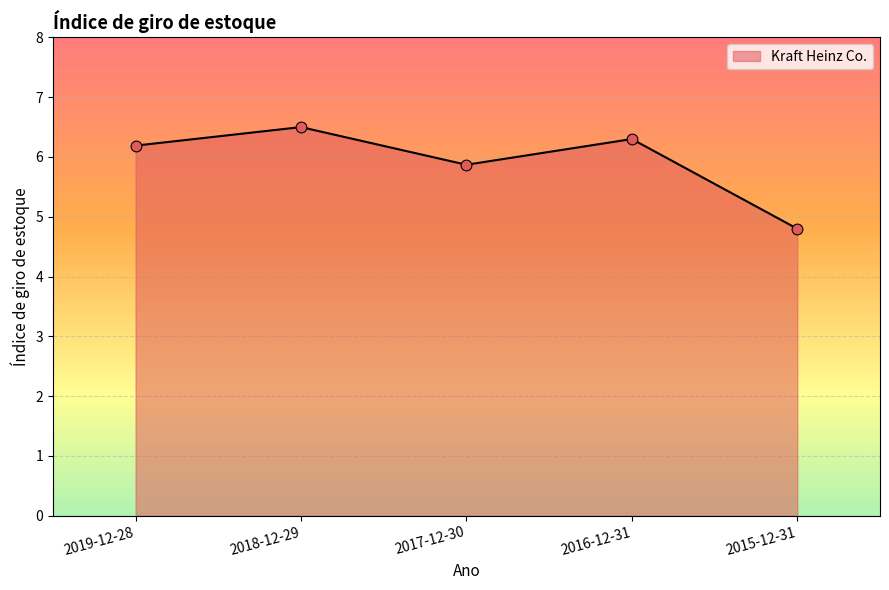

What is the change in value from 2017-12-30 to 2015-12-31?

-1.1